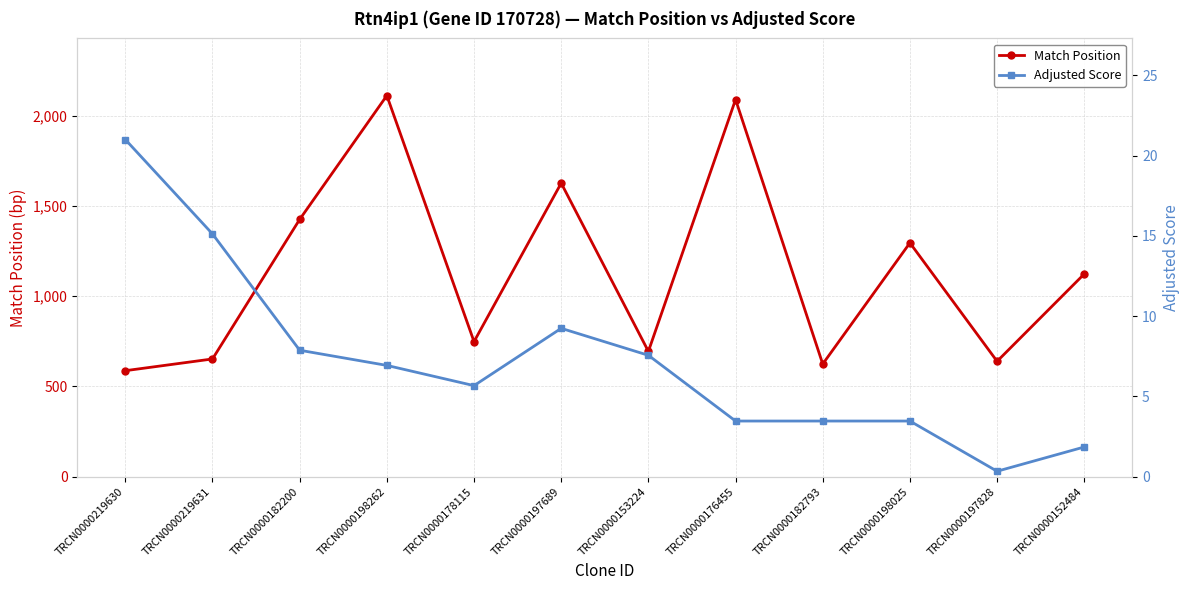

Reading left to right, transcribe all the data shown in this chart.

Match Position: TRCN0000219630=587.0	TRCN0000219631=652.0	TRCN0000182200=1425.0	TRCN0000198262=2111.0	TRCN0000178115=748.0	TRCN0000197689=1626.0	TRCN0000153224=694.0	TRCN0000176455=2089.0	TRCN0000182793=624.0	TRCN0000198025=1295.0	TRCN0000197828=639.0	TRCN0000152484=1123.0
Adjusted Score: TRCN0000219630=21.0	TRCN0000219631=15.1	TRCN0000182200=7.9	TRCN0000198262=6.9	TRCN0000178115=5.7	TRCN0000197689=9.2	TRCN0000153224=7.6	TRCN0000176455=3.5	TRCN0000182793=3.5	TRCN0000198025=3.5	TRCN0000197828=0.3	TRCN0000152484=1.8